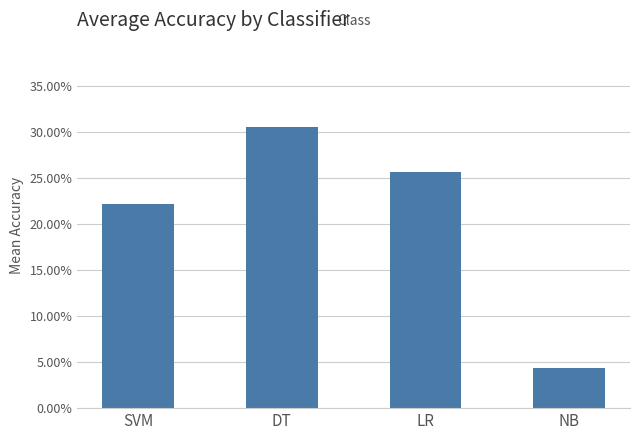

What is the sum of all values?

0.8